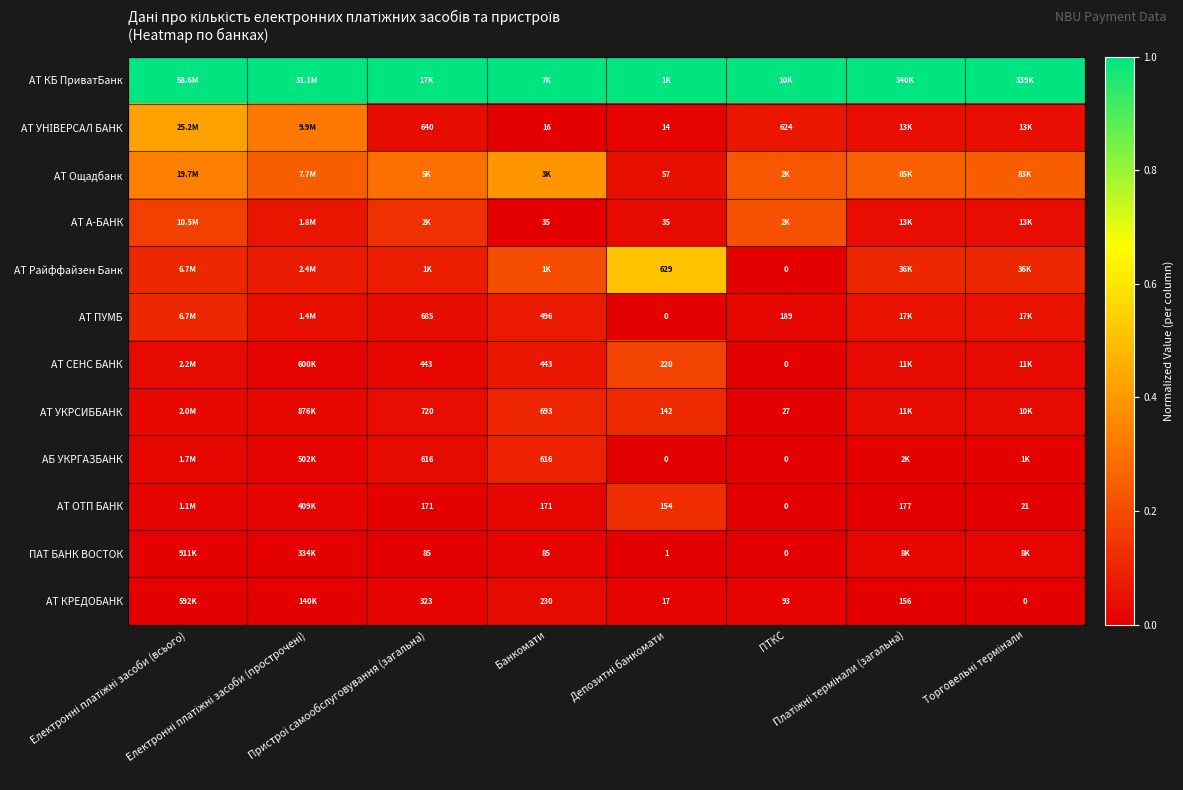

The АТ КРЕДОБАНК series shows 0.0 at ПТКС. True or false?

True